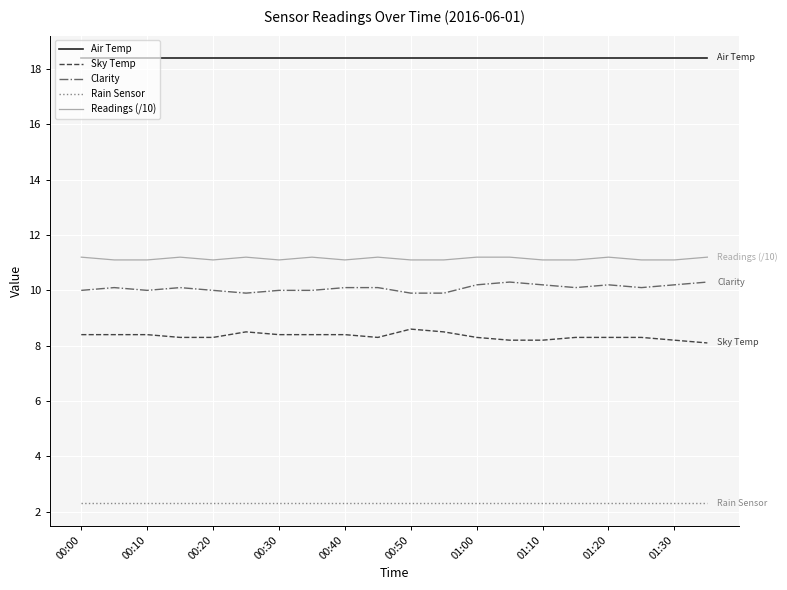

What is the difference between the maximum and minimum values in the Readings (/10) series?

0.1